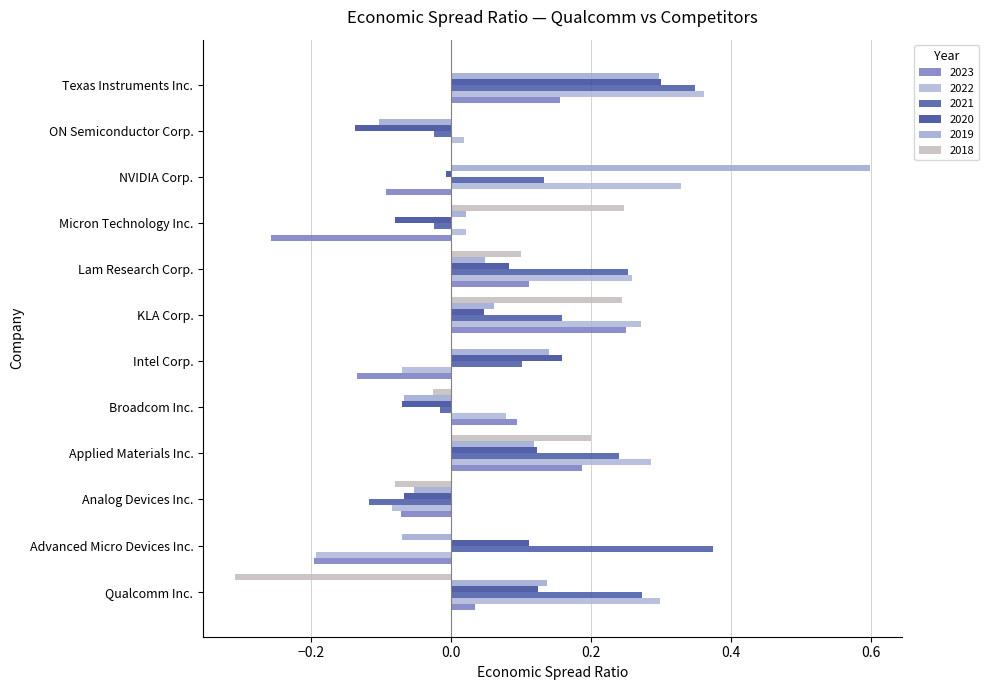

The 2022 series shows 0.2 at Applied Materials Inc.. True or false?

False